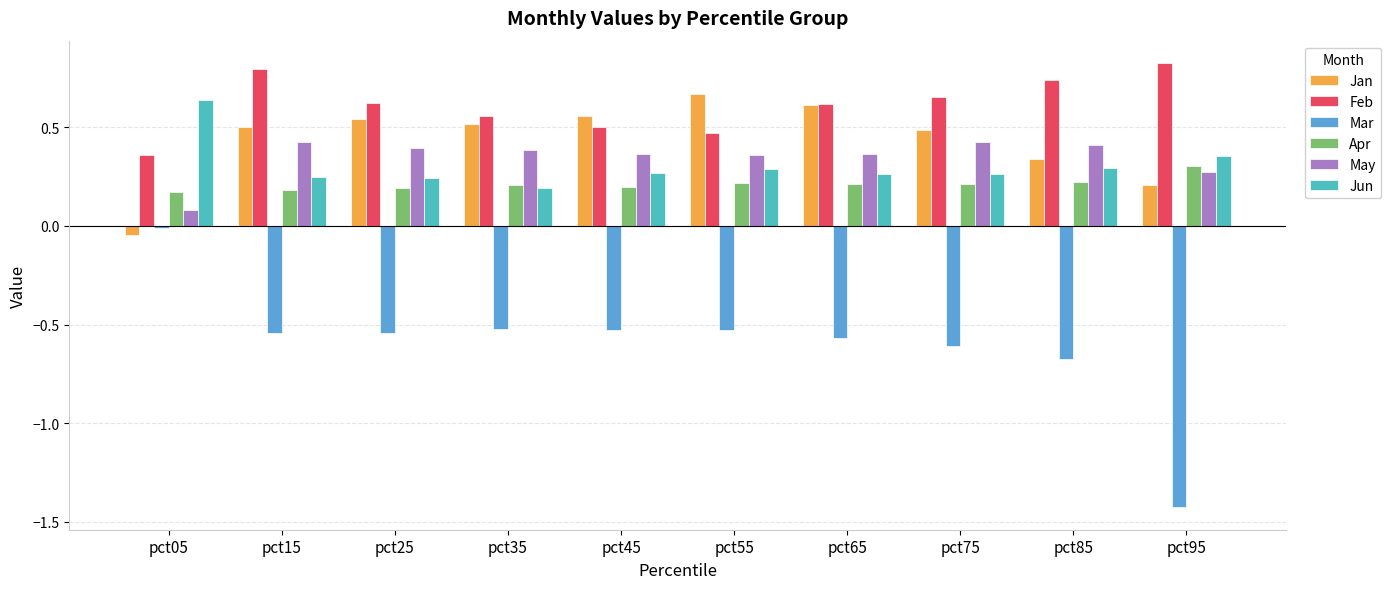

At which label does Feb reach its peak?

pct95